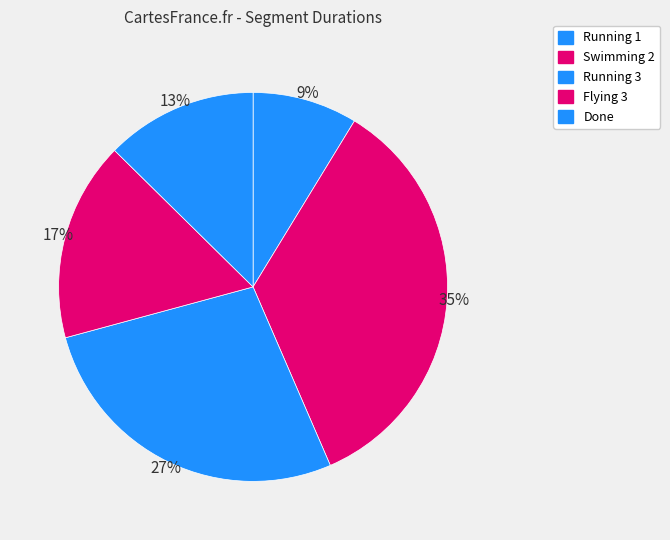

Is there a majority slice in this chart?

No